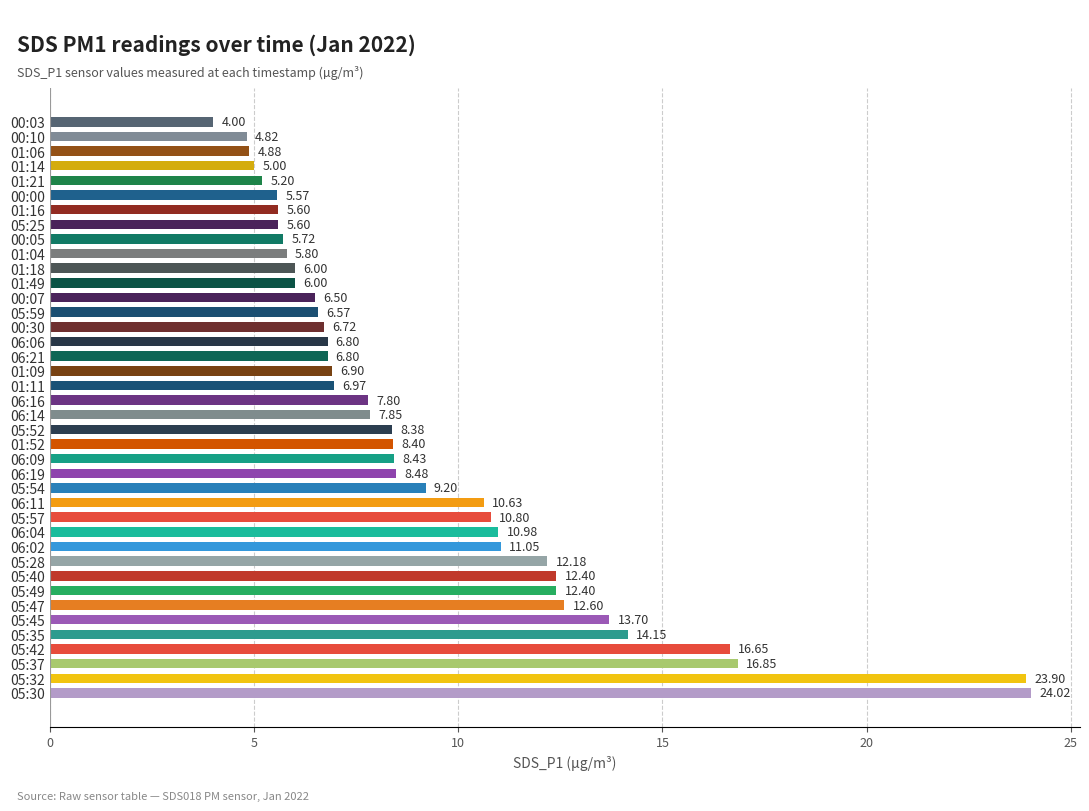

What is the ratio of the value at 01:09 to the value at 05:25?

1.2